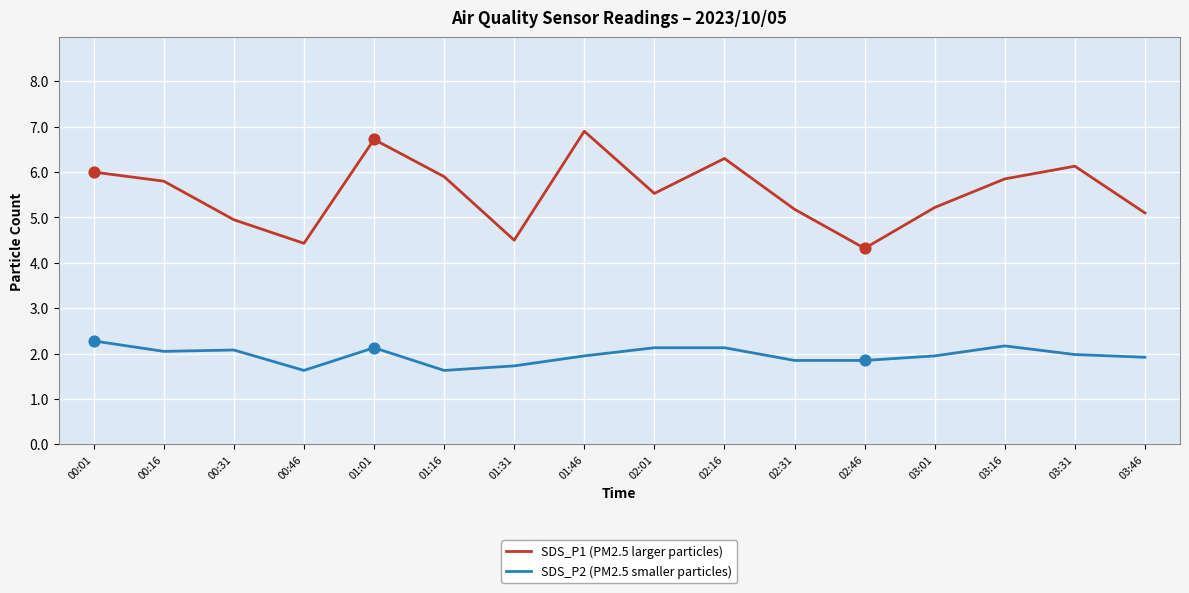

Which series has the largest range (max minus min)?

SDS_P1 (PM2.5 larger particles)